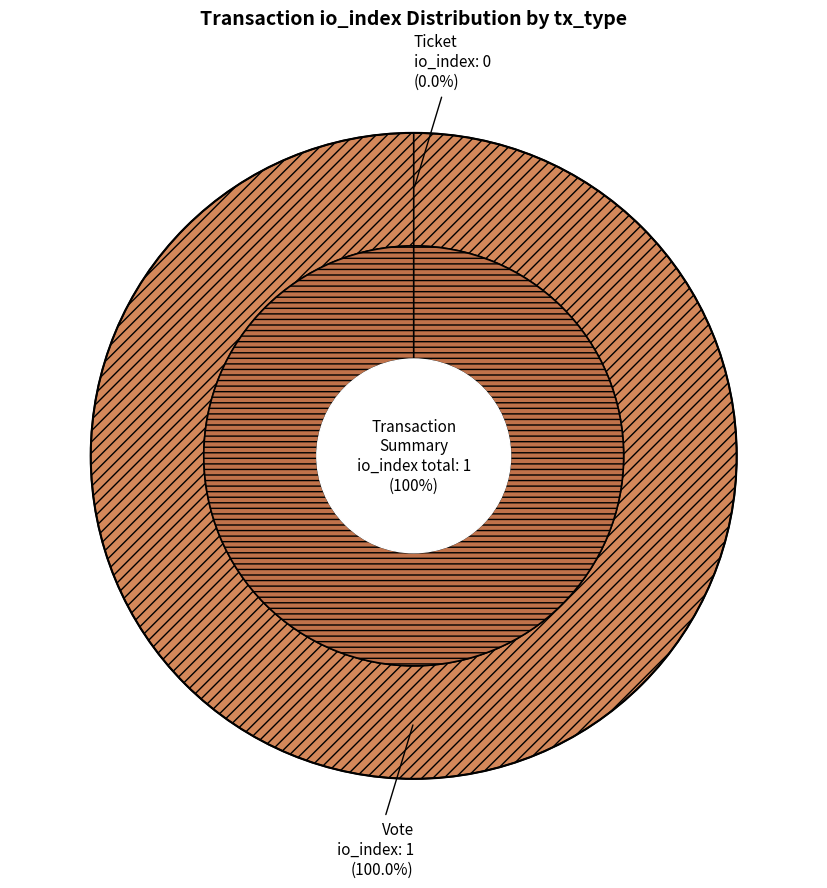

What percentage do Ticket and Vote together represent?

100.0%